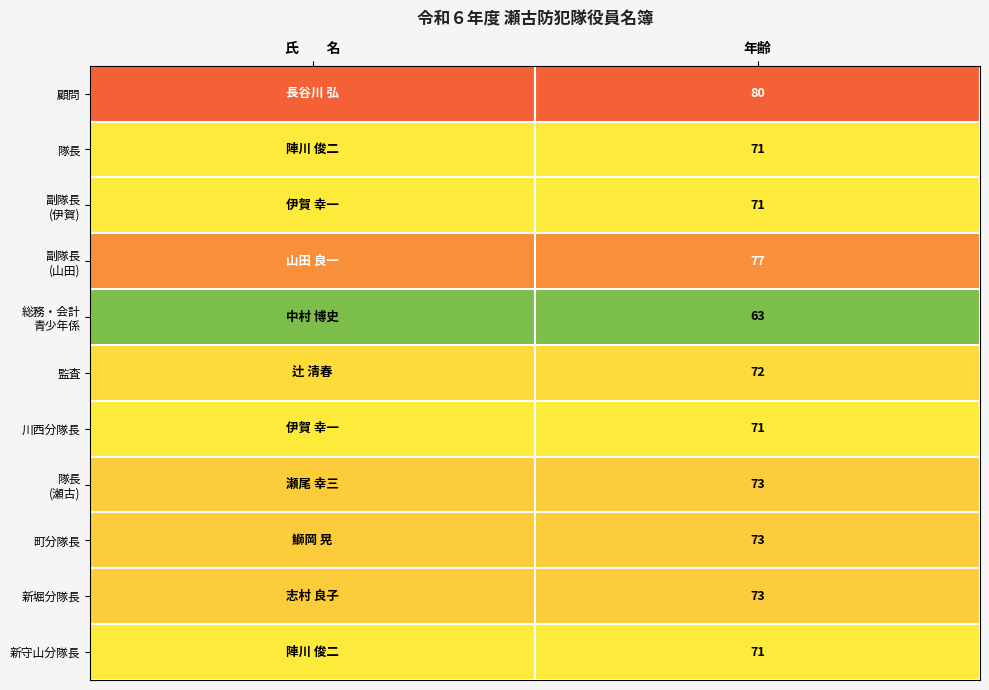

How many data points does each series have?

2